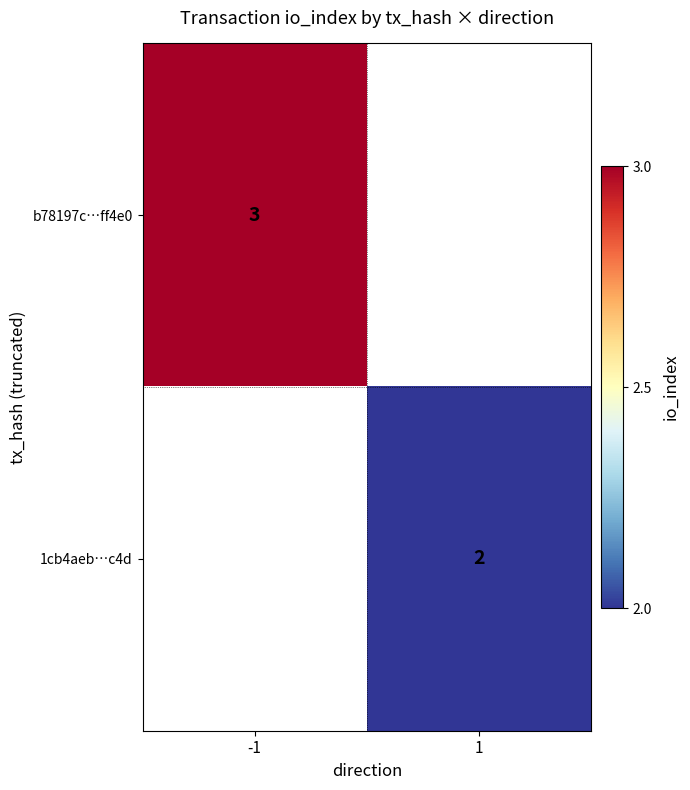

Which category has the lowest value across all series?

1